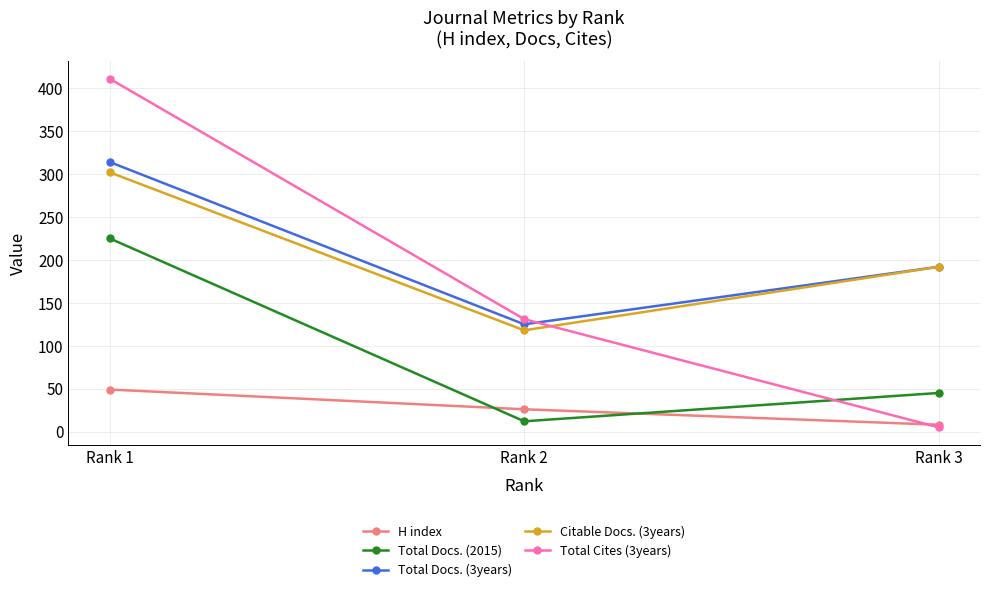

Is this an area chart (filled region under the line)?

No